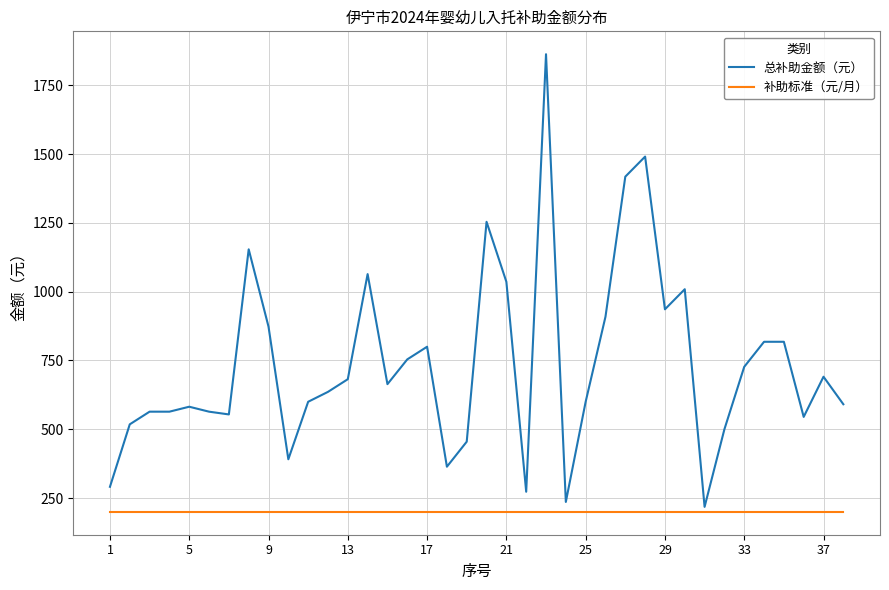

What is the maximum value shown in the chart?

1863